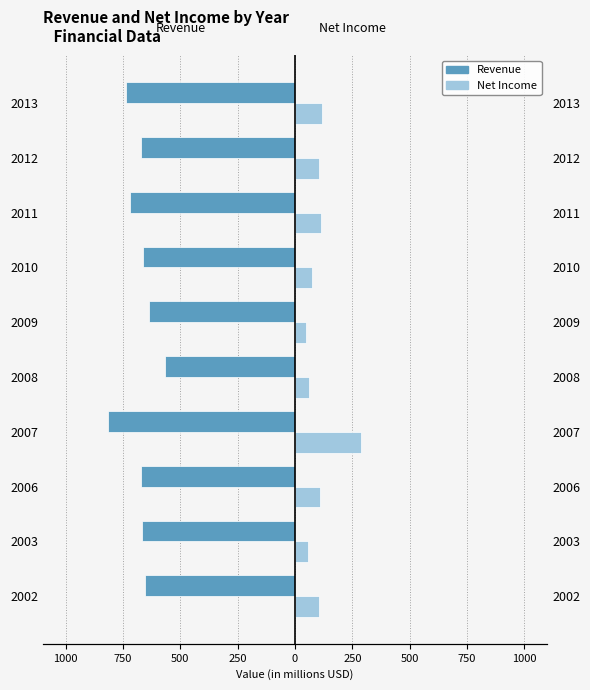

How many data points does each series have?

10